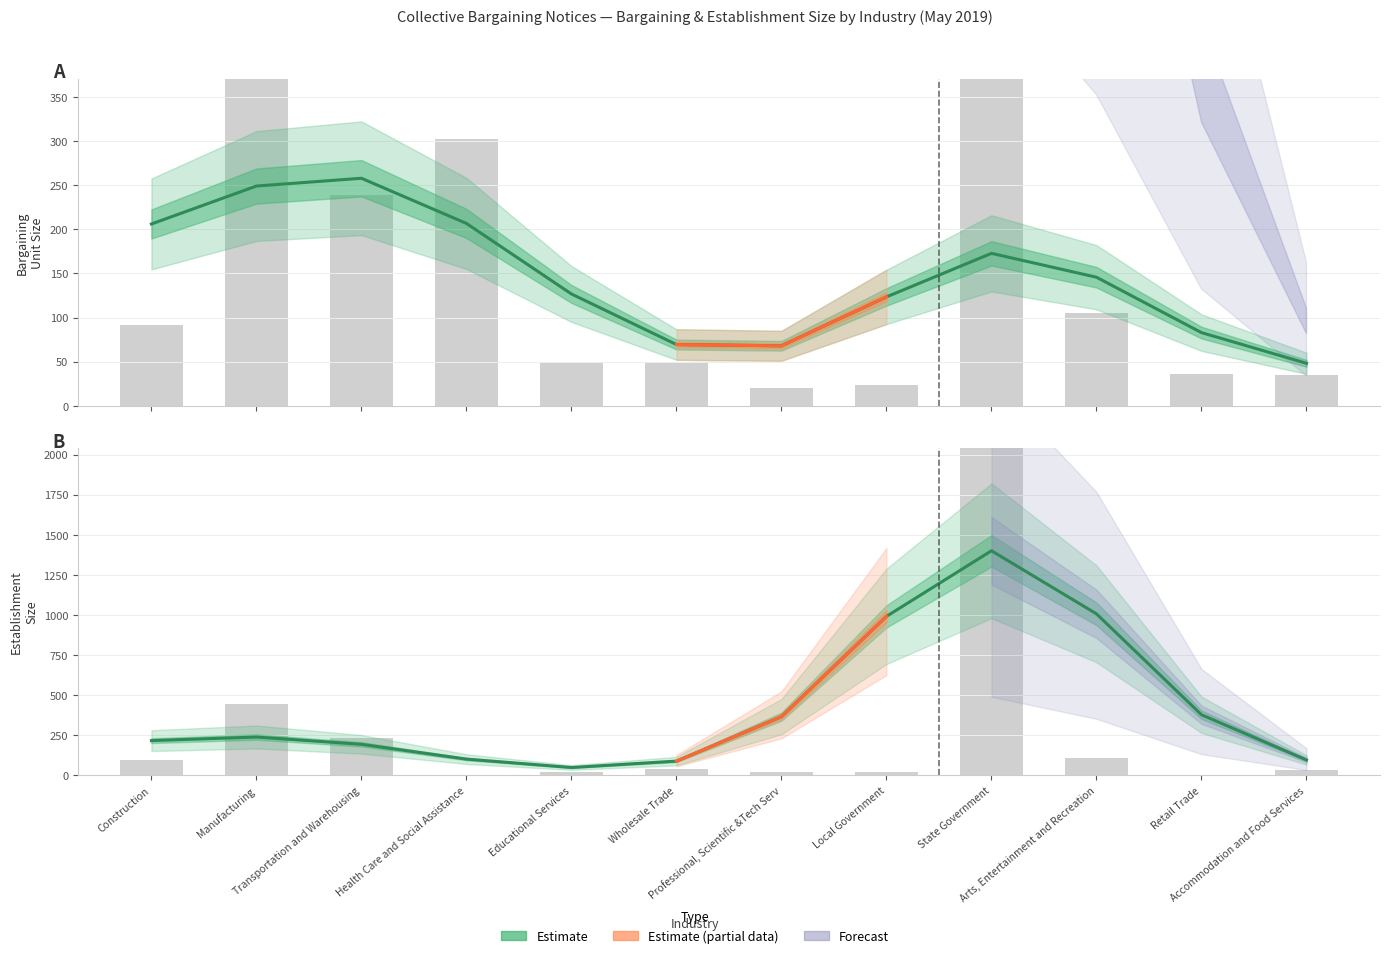

What is the label of the 5th bar from the left?

Educational Services